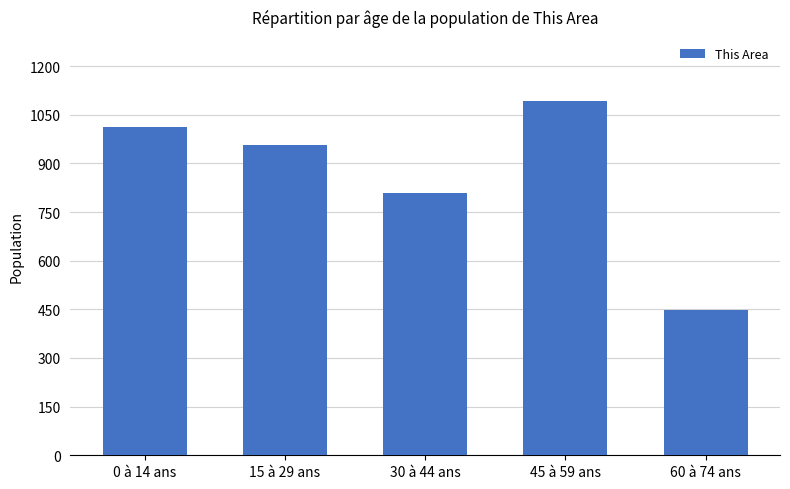

Reading left to right, extract all data points from this chart.

0 à 14 ans=1013	15 à 29 ans=958	30 à 44 ans=808	45 à 59 ans=1093	60 à 74 ans=447